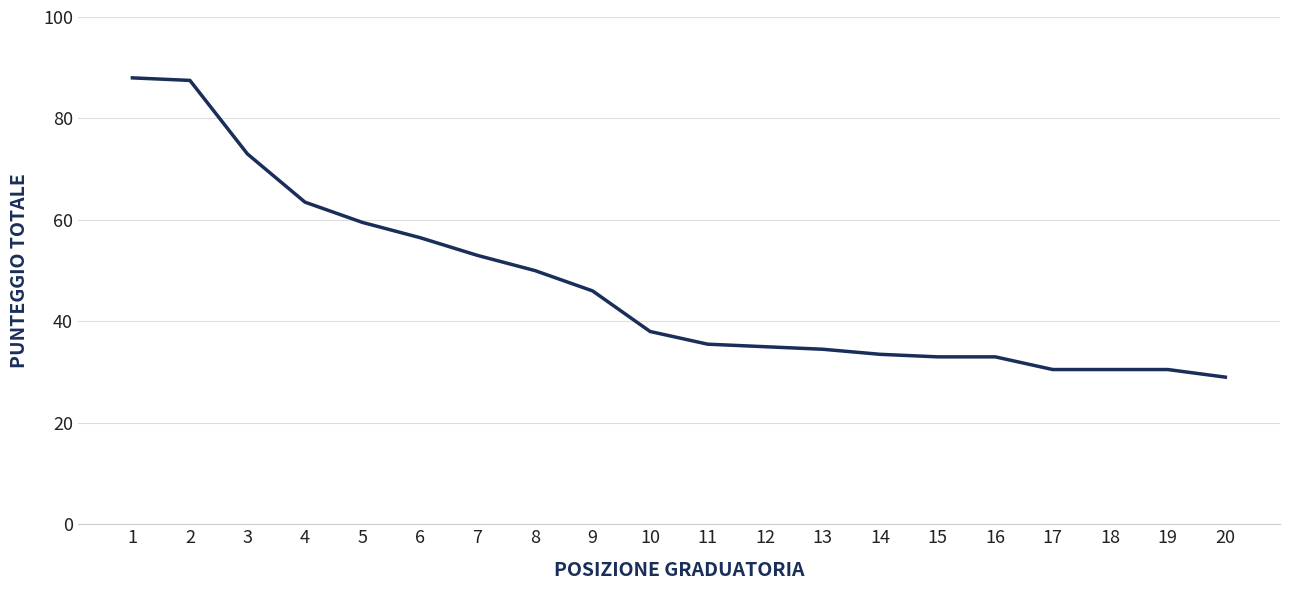

How many lines are shown in the chart?

1